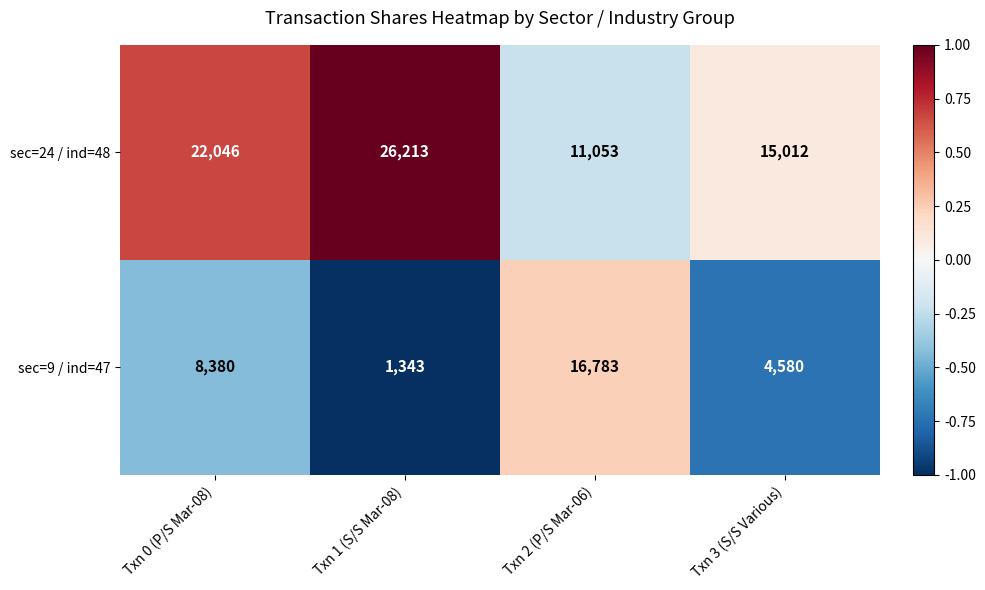

What value does the sec=9 / ind=47 series have at Txn 1 (S/S Mar-08)?

1343